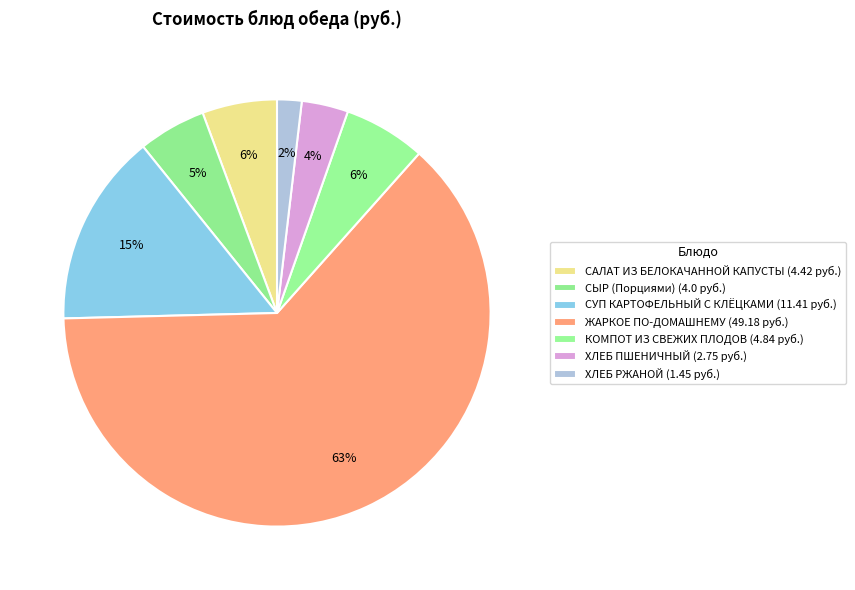

Combined, what portion of the pie is ХЛЕБ ПШЕНИЧНЫЙ and САЛАТ ИЗ БЕЛОКАЧАННОЙ КАПУСТЫ?

9.2%